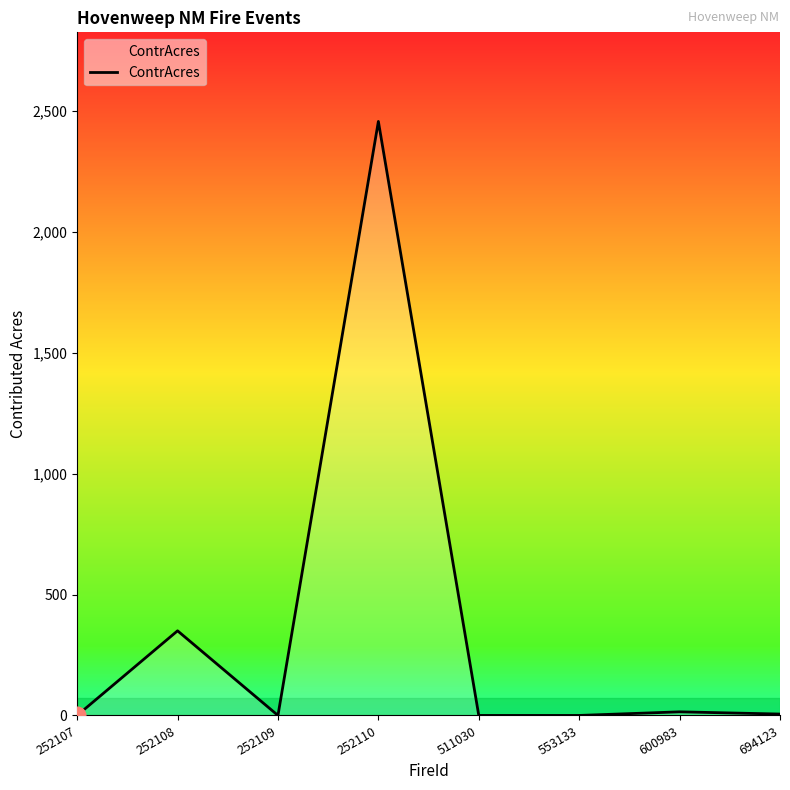

How many distinct data groups are displayed?

1